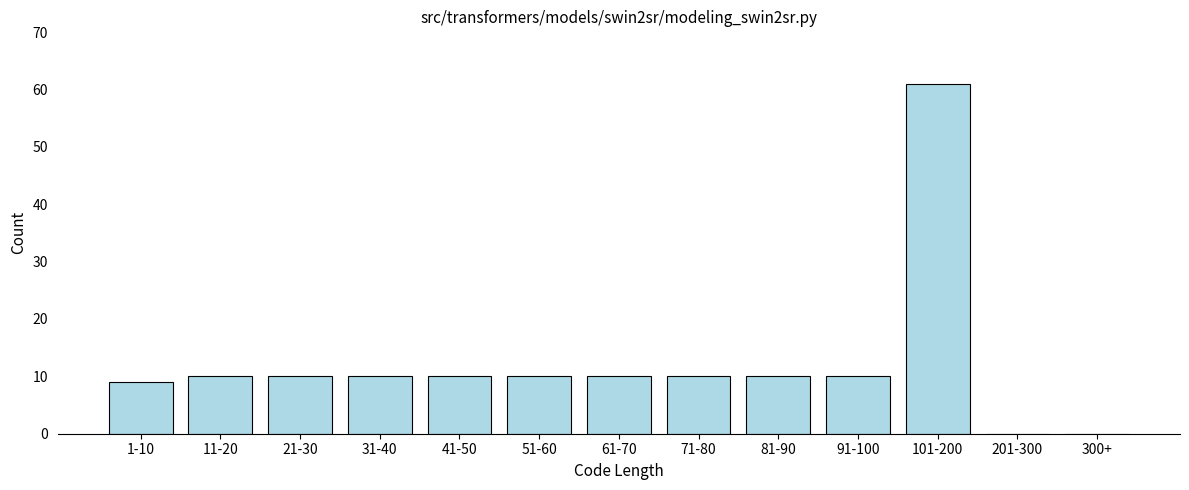

Reading left to right, what are all the values shown in this chart?

1-10=9	11-20=10	21-30=10	31-40=10	41-50=10	51-60=10	61-70=10	71-80=10	81-90=10	91-100=10	101-200=61	201-300=0	300+=0